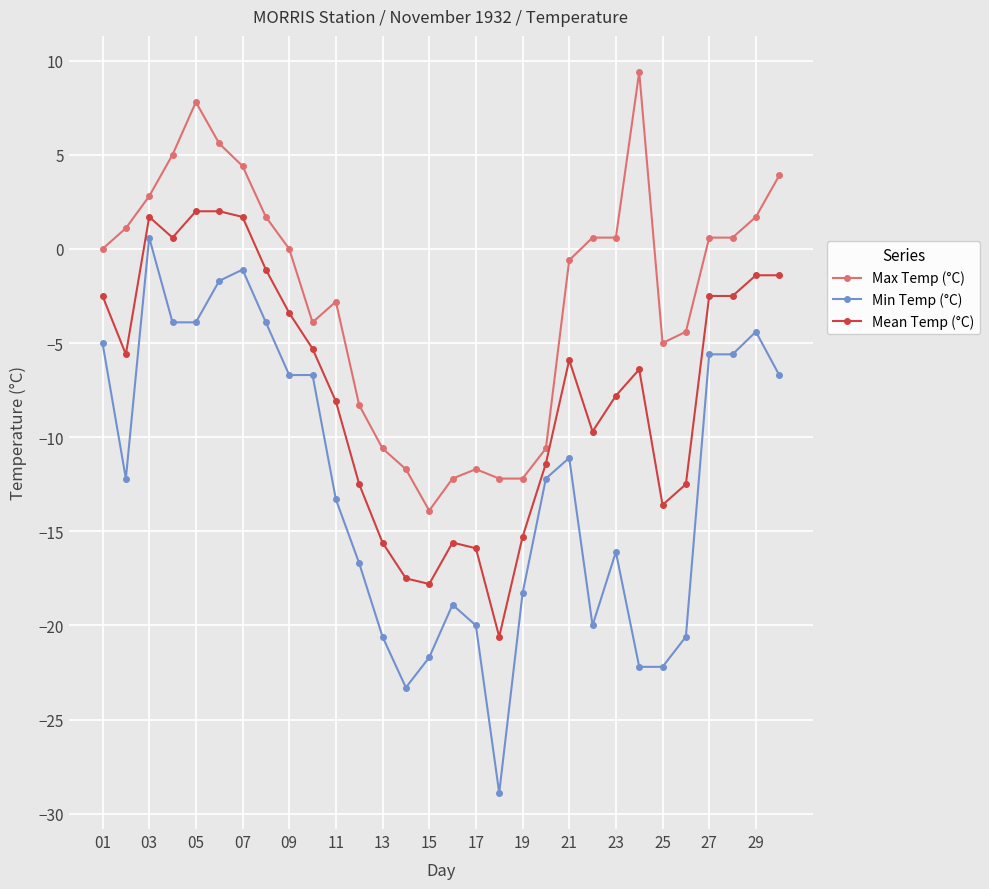

Which series has the largest total across all categories?

Max Temp (°C)